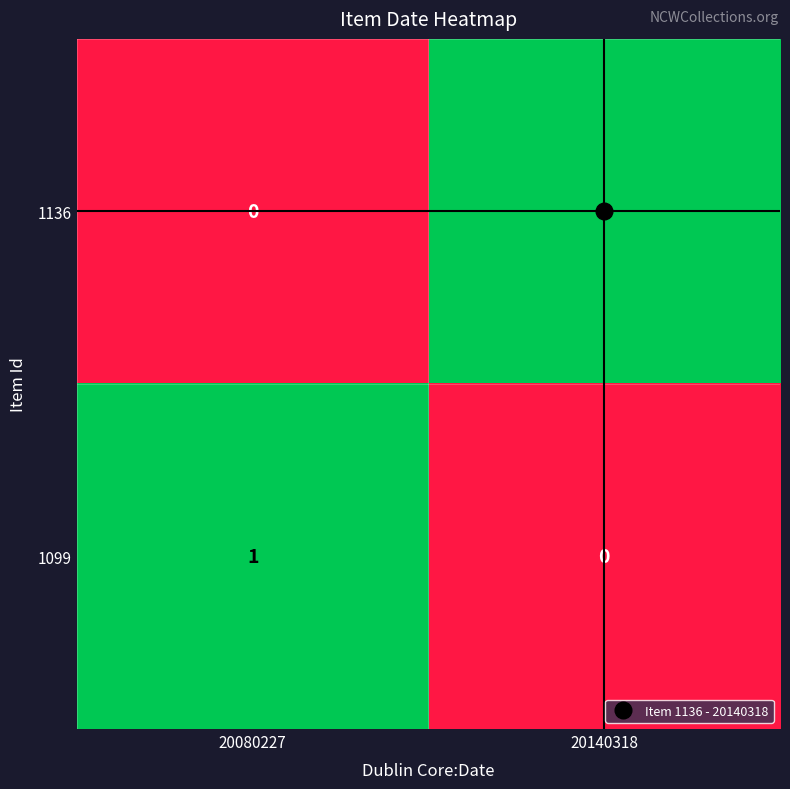

Is the value of 1099 at 20080227 greater than the value of 1136 at 20080227?

Yes